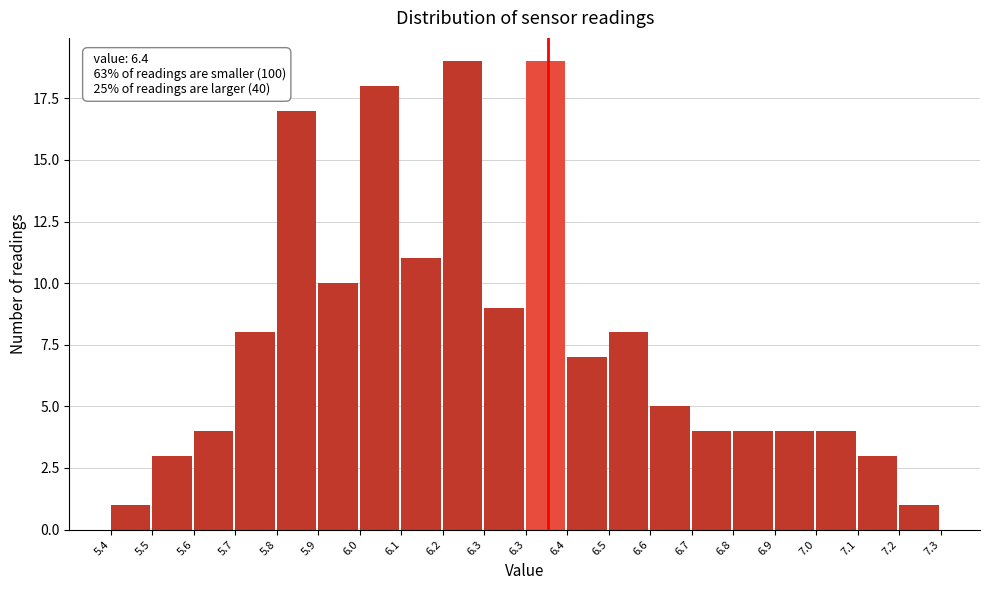

How many categories are shown in the chart?

20